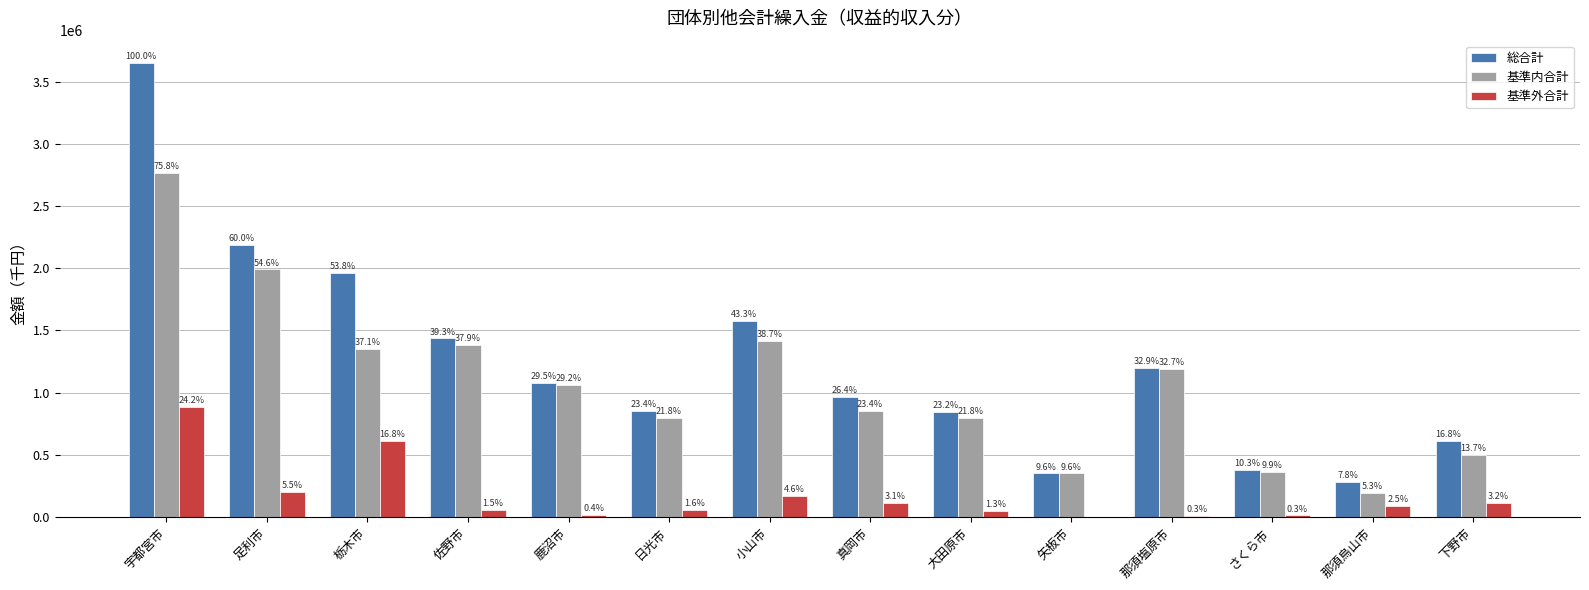

At which label is 基準外合計 closest to 441324?

栃木市